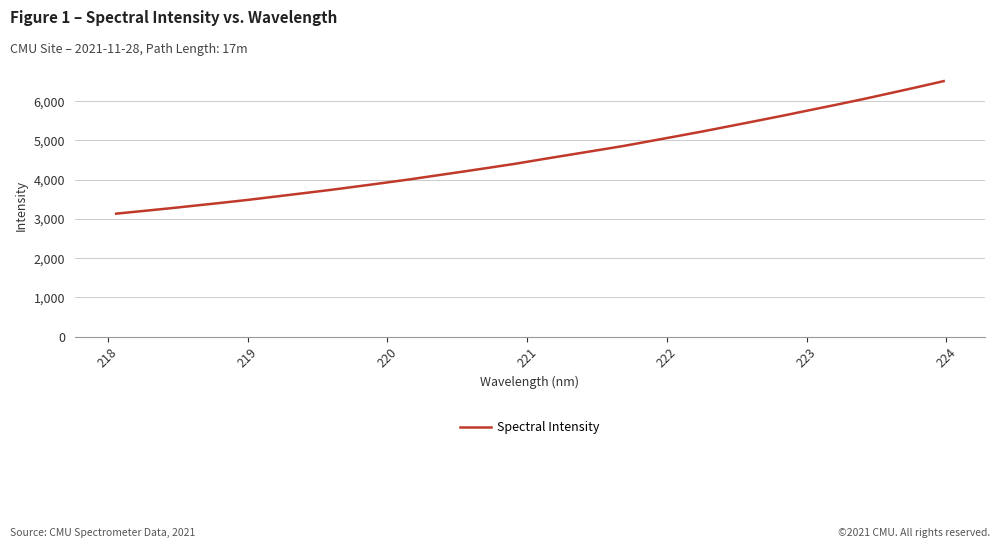

What is the greatest value displayed?

6511.6